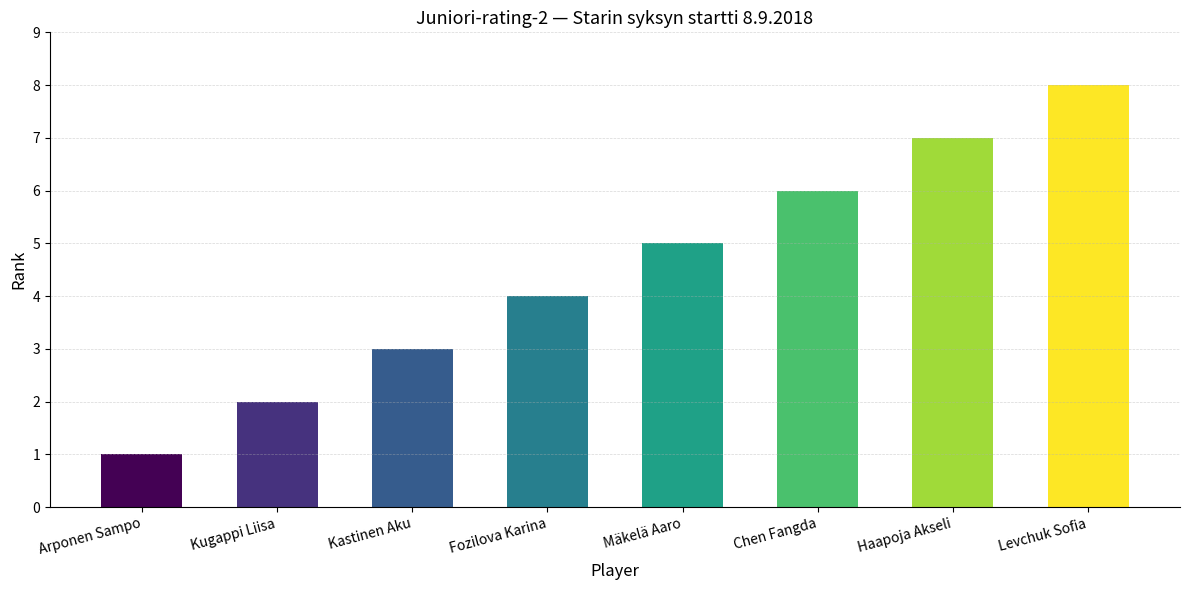

What is the sum of the values at Kugappi Liisa and Kastinen Aku?

5